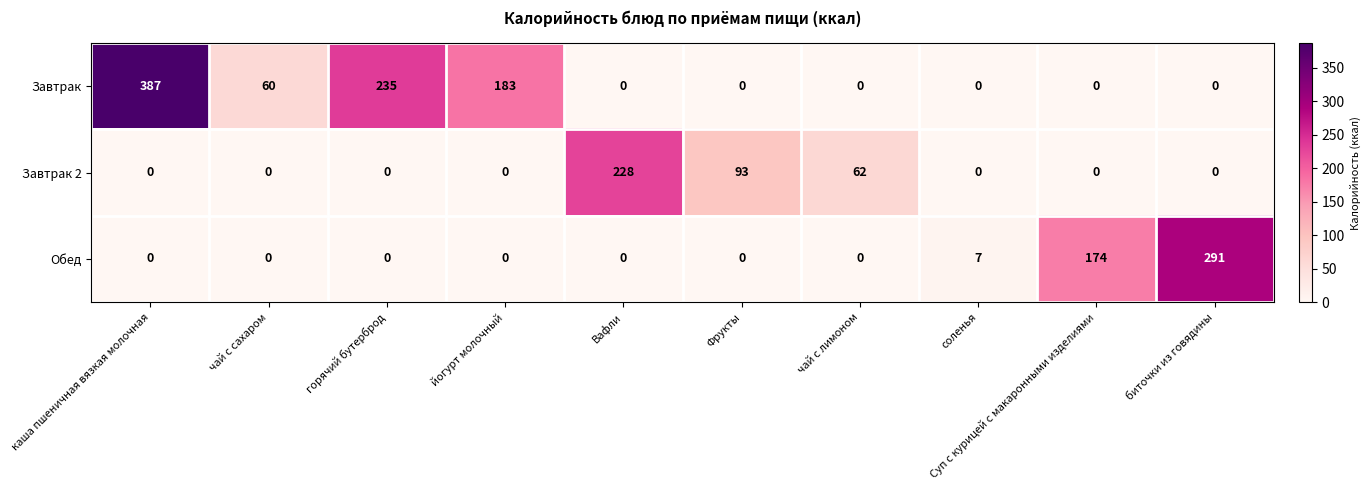

List the series in order of their overall mean, lowest first.

Завтрак 2, Обед, Завтрак